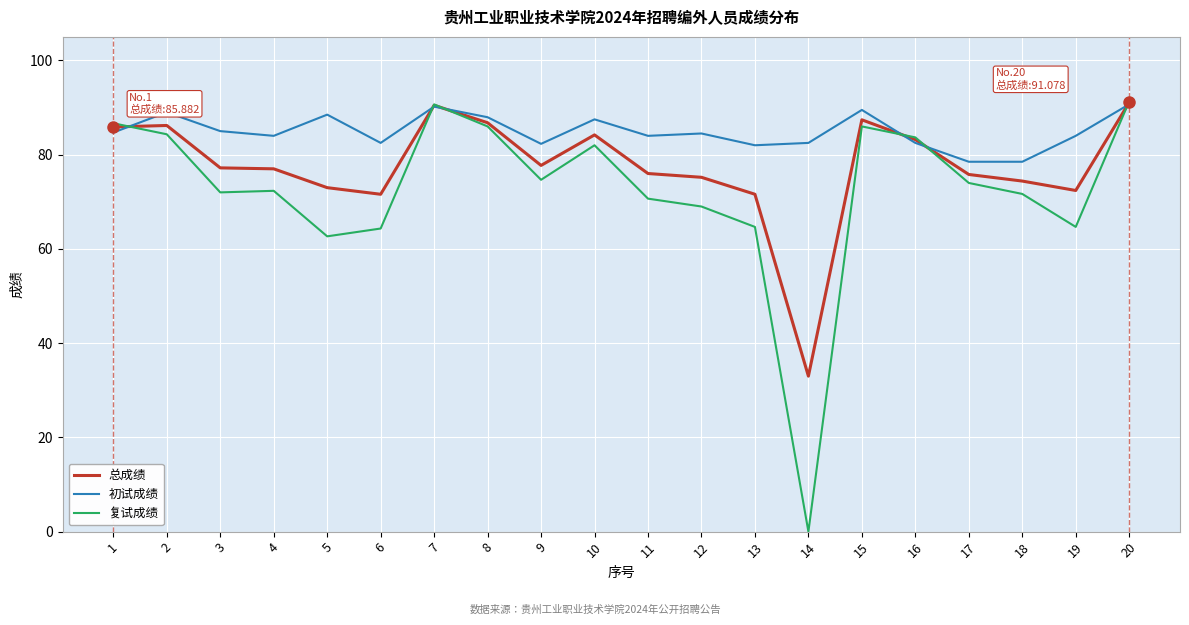

How many lines are shown in the chart?

3